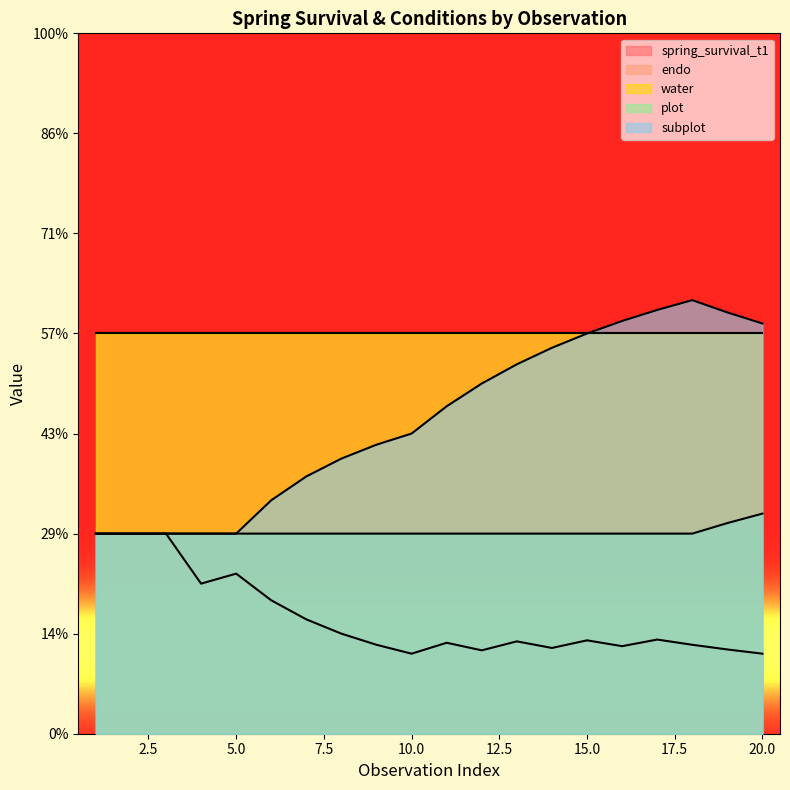

True or false: endo and water cross at least once.

False